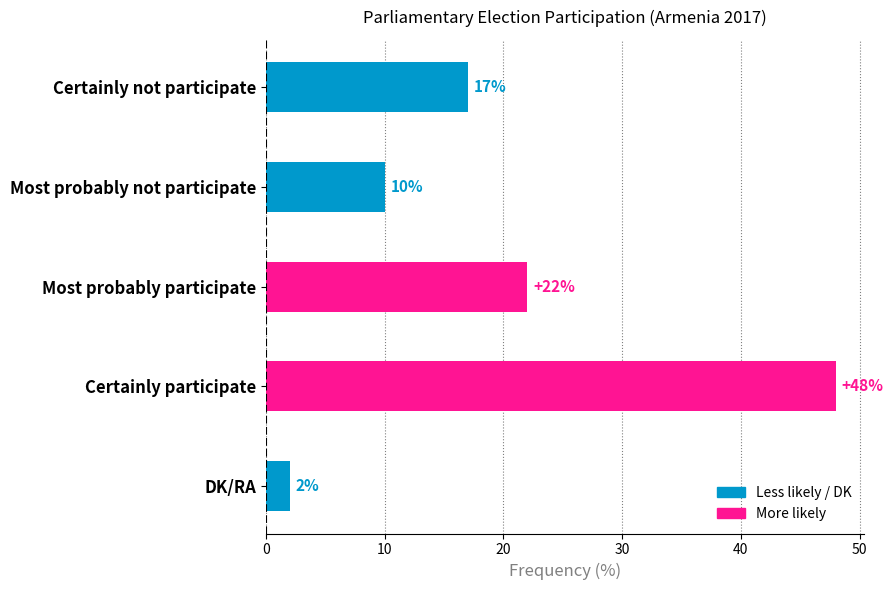

What is the label of the 3rd bar from the bottom?

Most probably participate